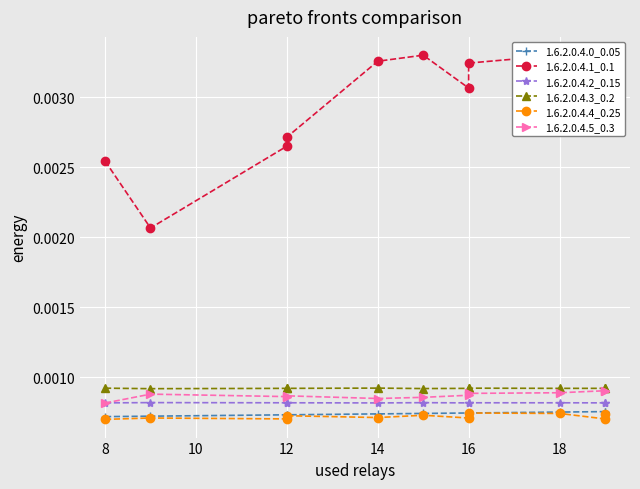

Rank the series at 14 from lowest to highest value.

1.6.2.0.4.4_0.25, 1.6.2.0.4.0_0.05, 1.6.2.0.4.2_0.15, 1.6.2.0.4.5_0.3, 1.6.2.0.4.3_0.2, 1.6.2.0.4.1_0.1